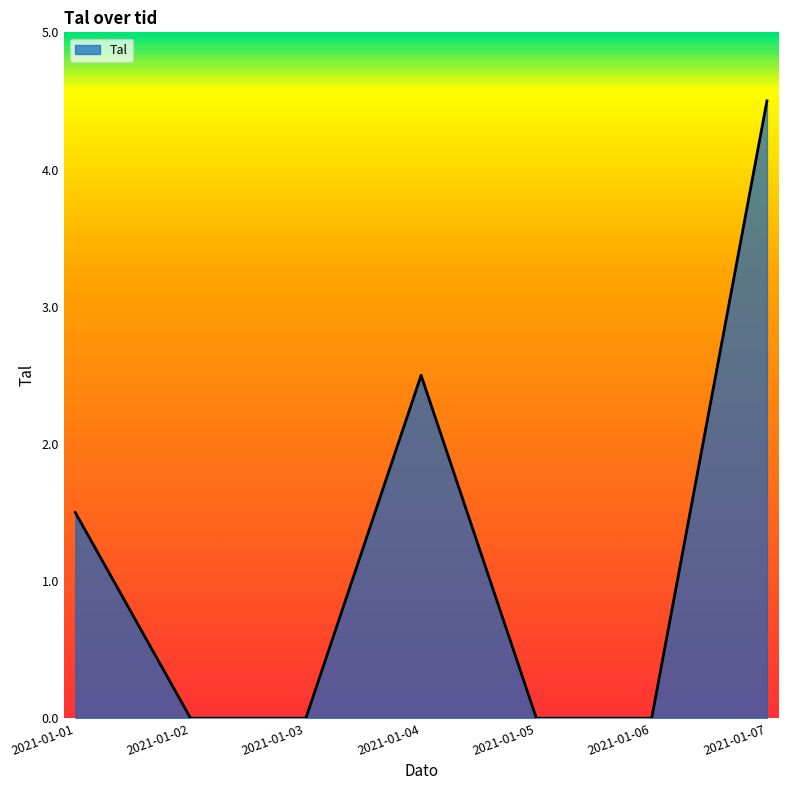

What is the change in value from 2021-01-04 to 2021-01-07?

+2.0